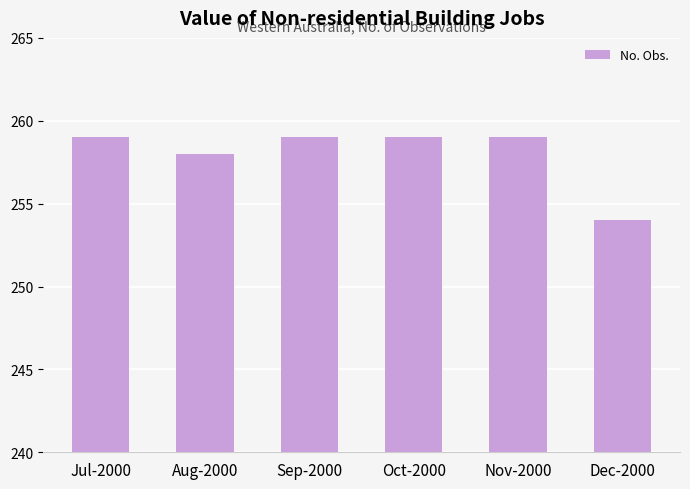

What is the change in value from Nov-2000 to Dec-2000?

-5